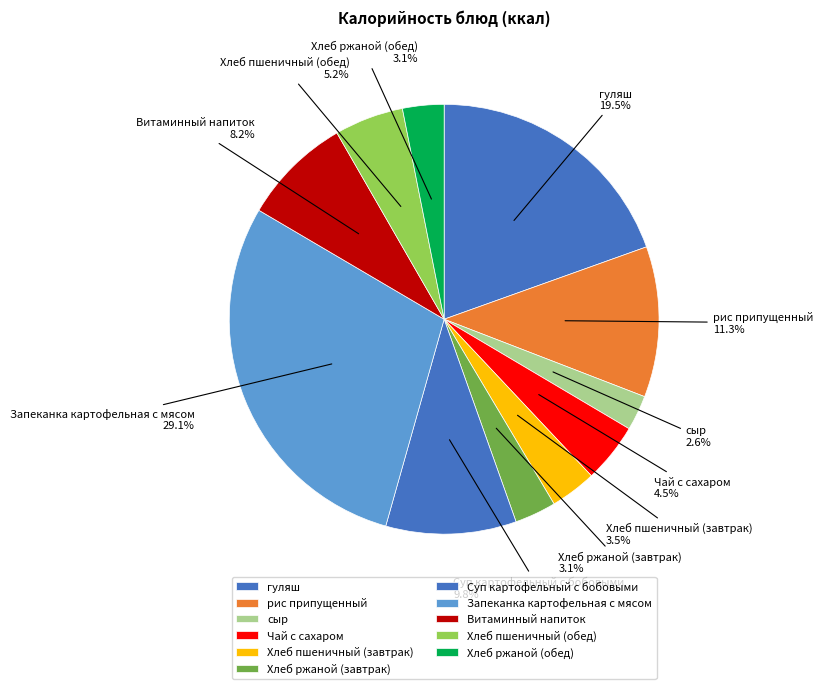

How many slices are in this pie chart?

11